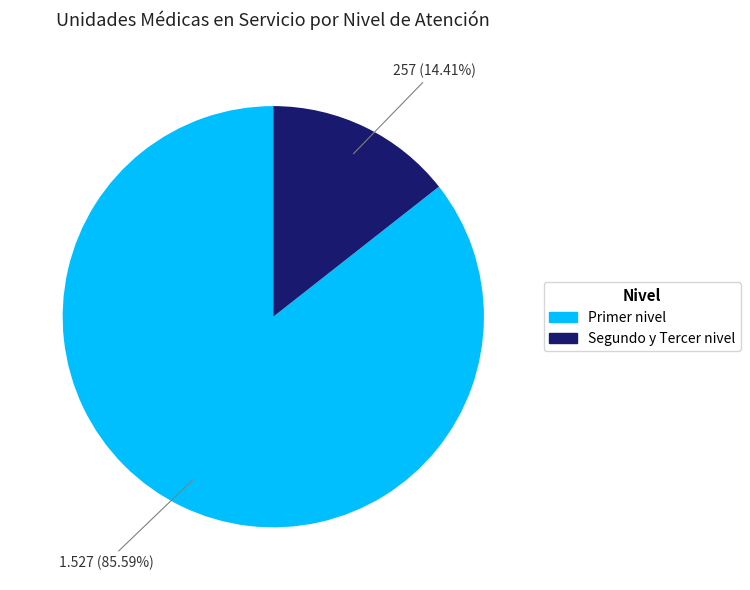

Is there any slice that represents more than half of the pie?

Yes